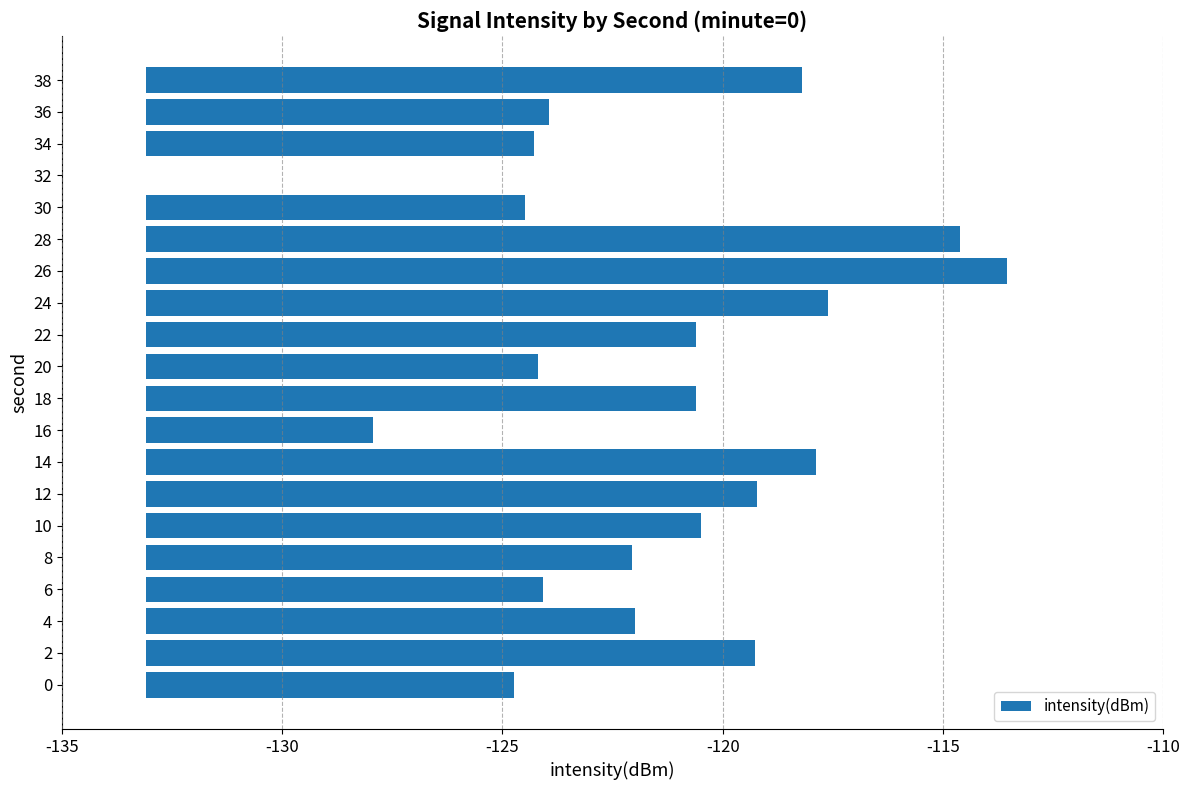

Are the bars horizontal?

Yes